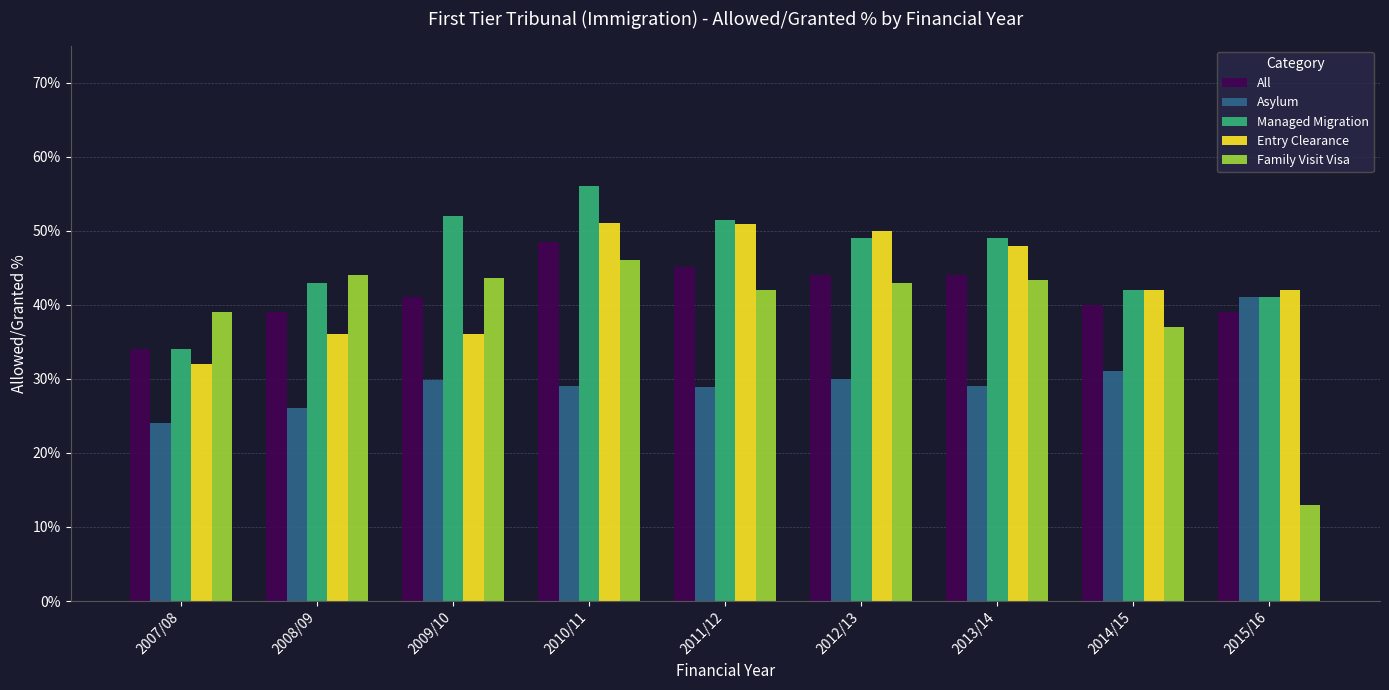

What is the minimum value shown in the chart?

0.1